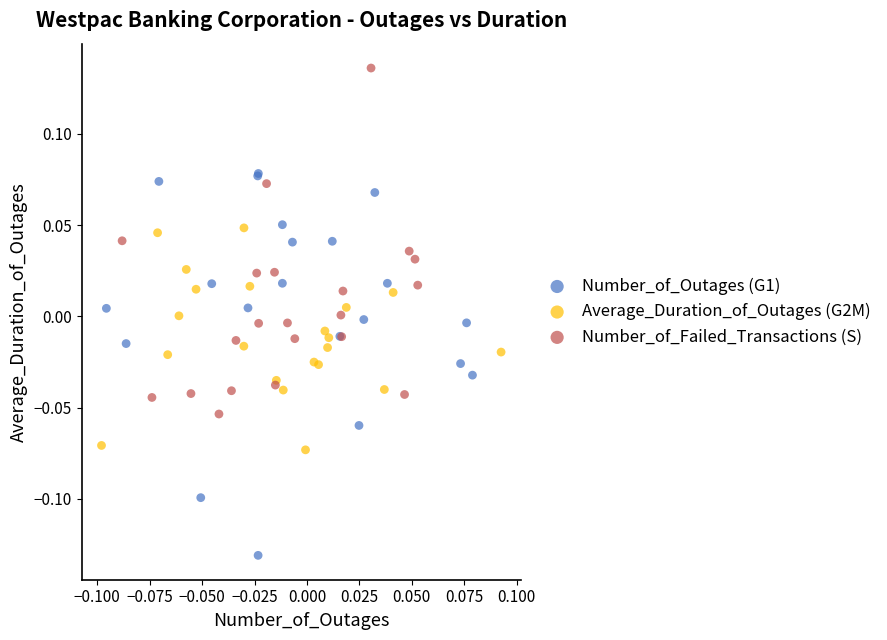

Which series contains the highest Y value?

Number_of_Failed_Transactions (S)